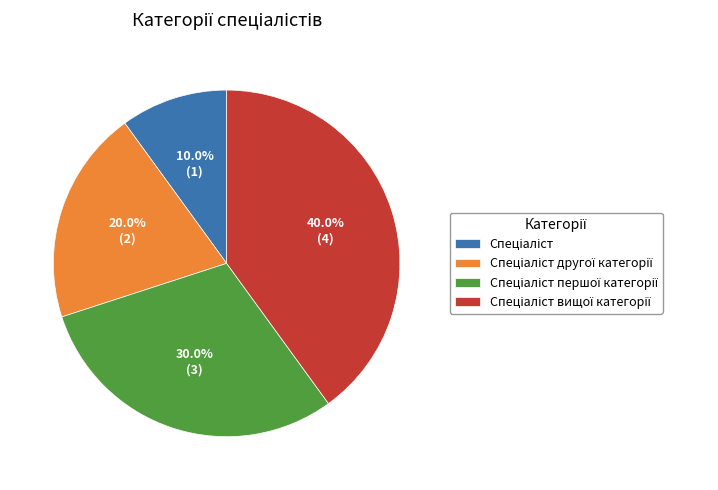

Is there any slice that represents more than half of the pie?

No